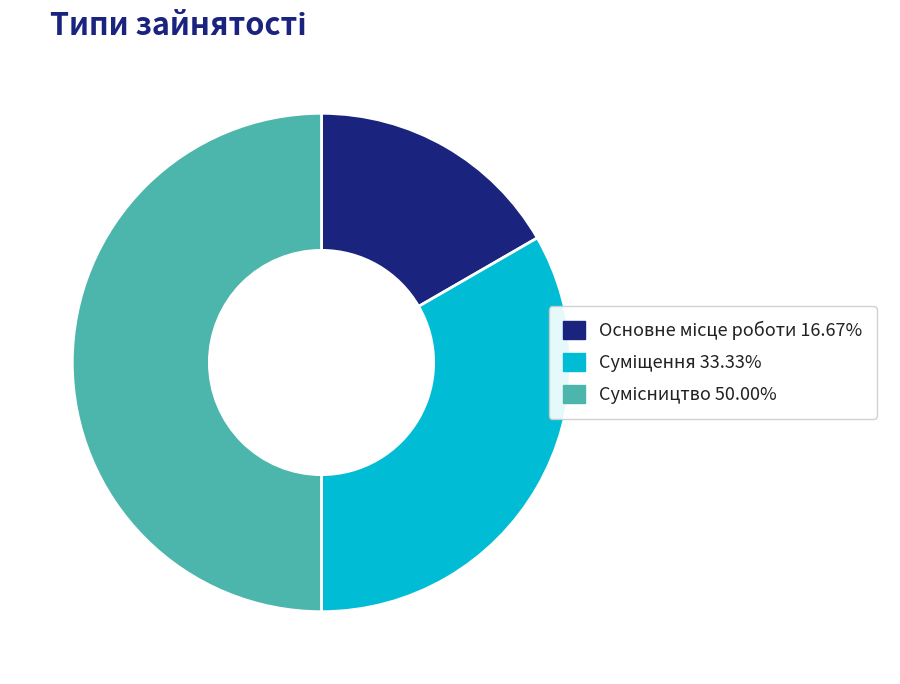

Count the number of slices in the pie.

3